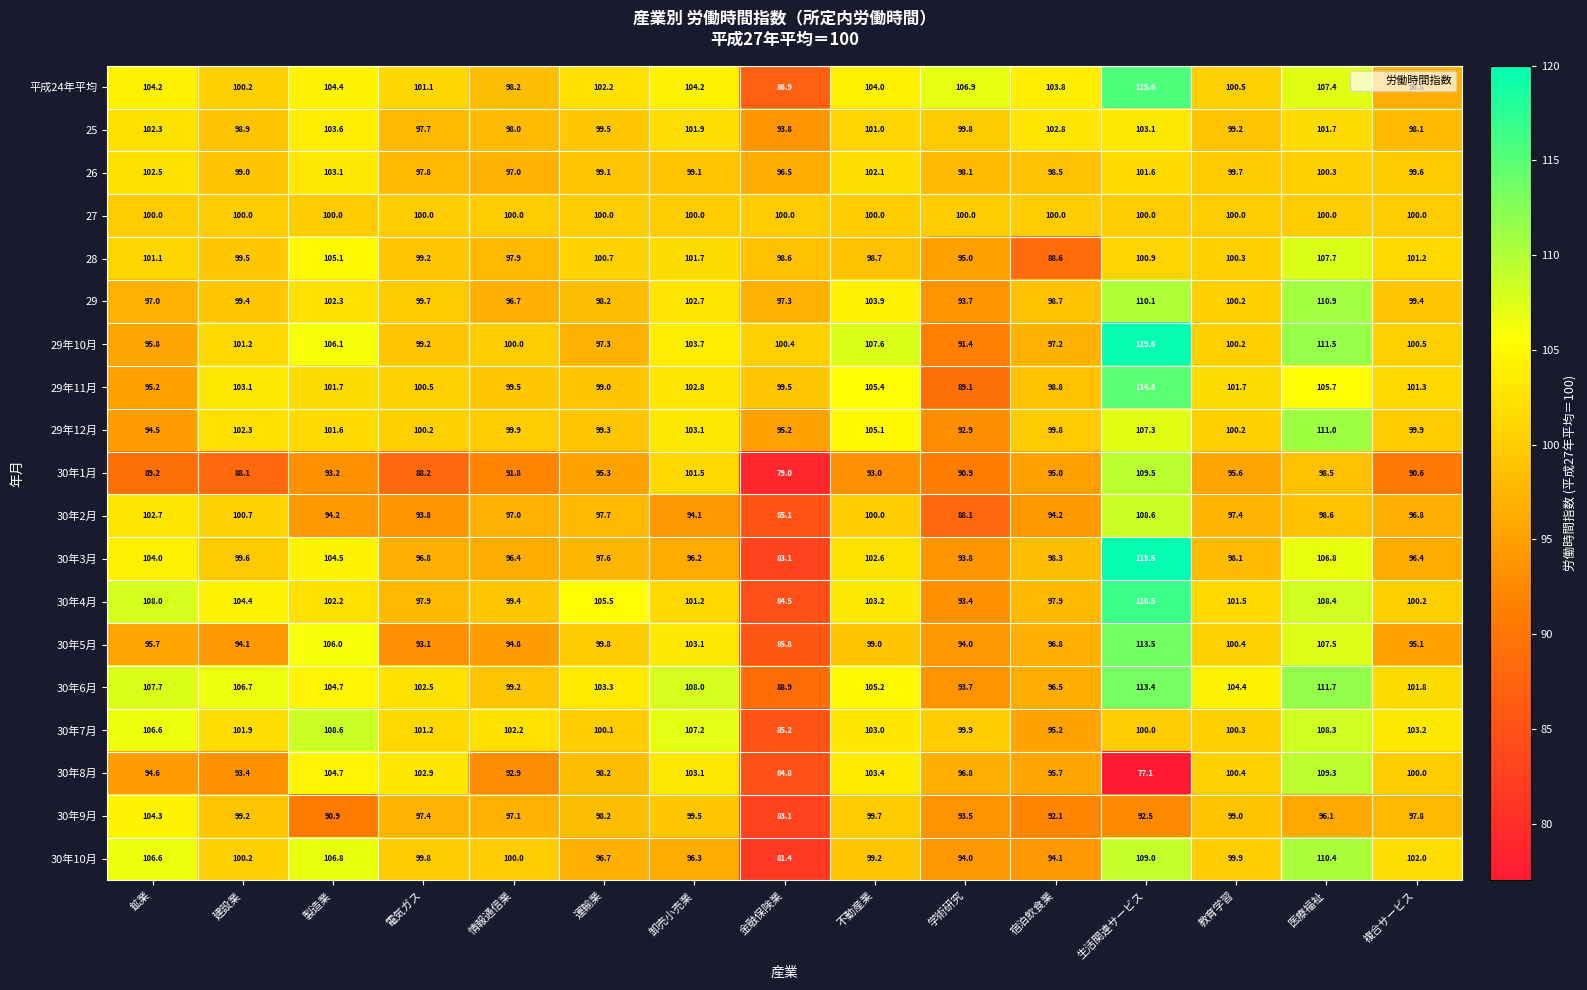

Which series has the largest total across all categories?

30年6月